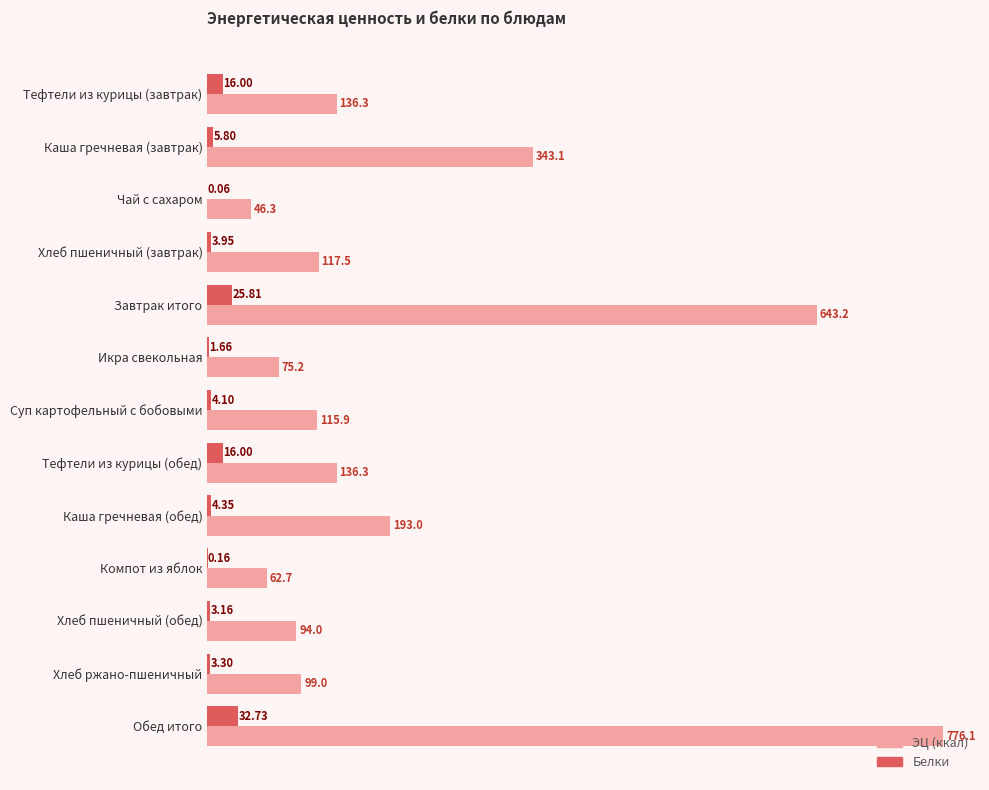

Which series changed the most between Каша гречневая (обед) and Хлеб ржано-пшеничный?

ЭЦ (ккал)